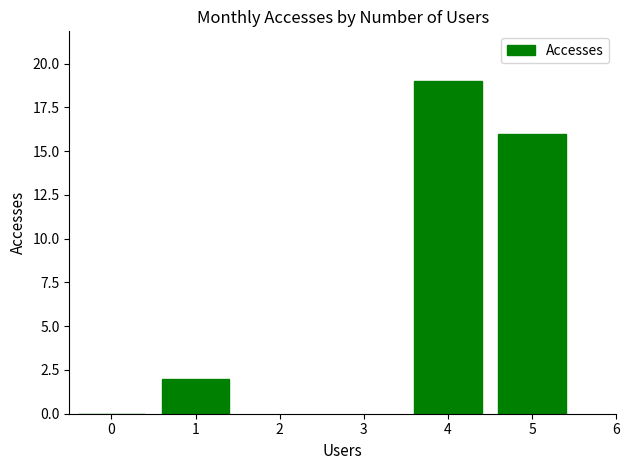

Which has a higher value, 5 or 1?

5